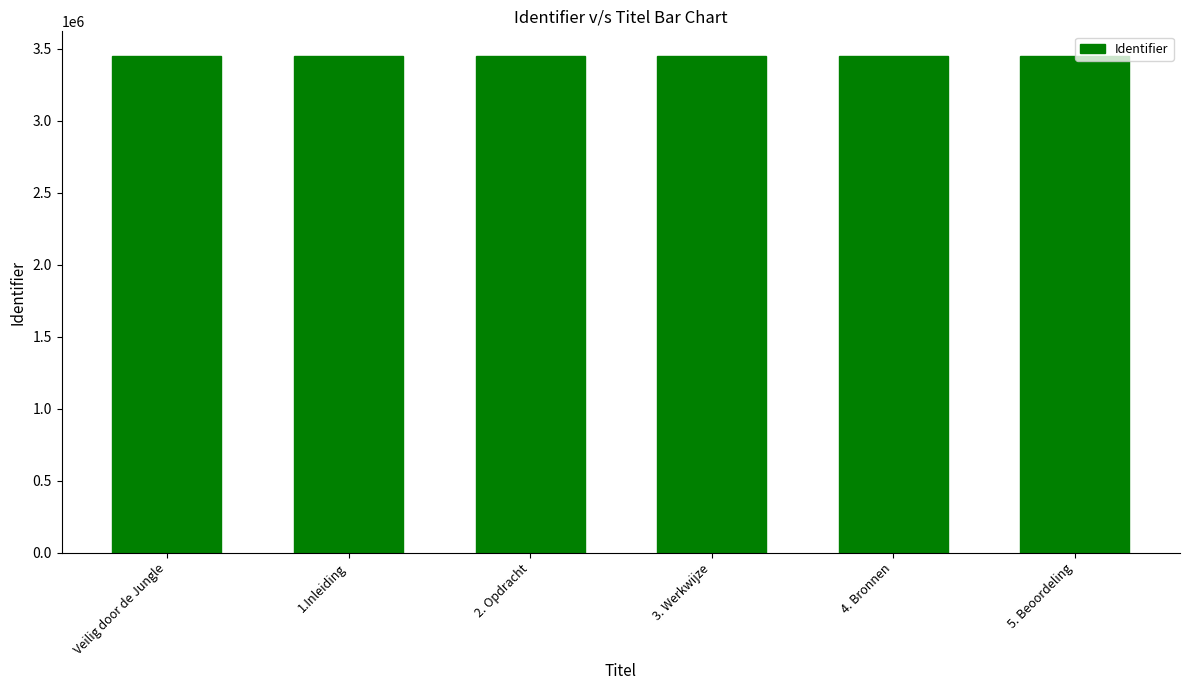

The value at 5. Beoordeling is 2149277. True or false?

False